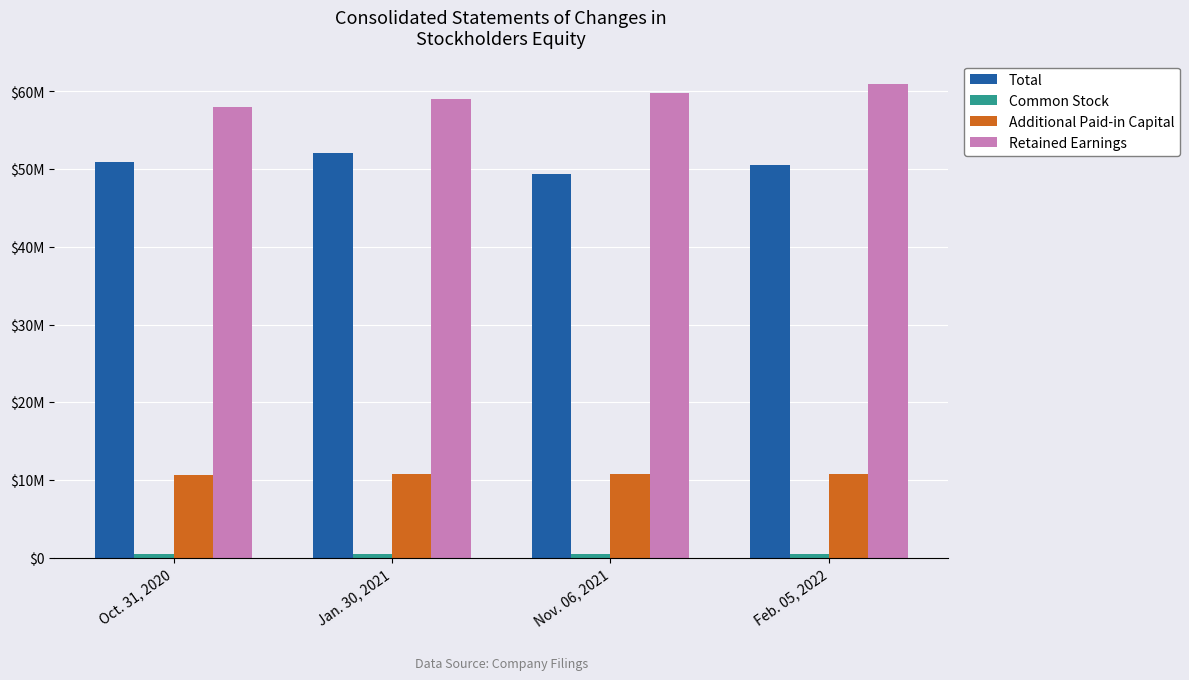

What is the sum of the Retained Earnings values at Oct. 31, 2020 and Feb. 05, 2022?

118875844